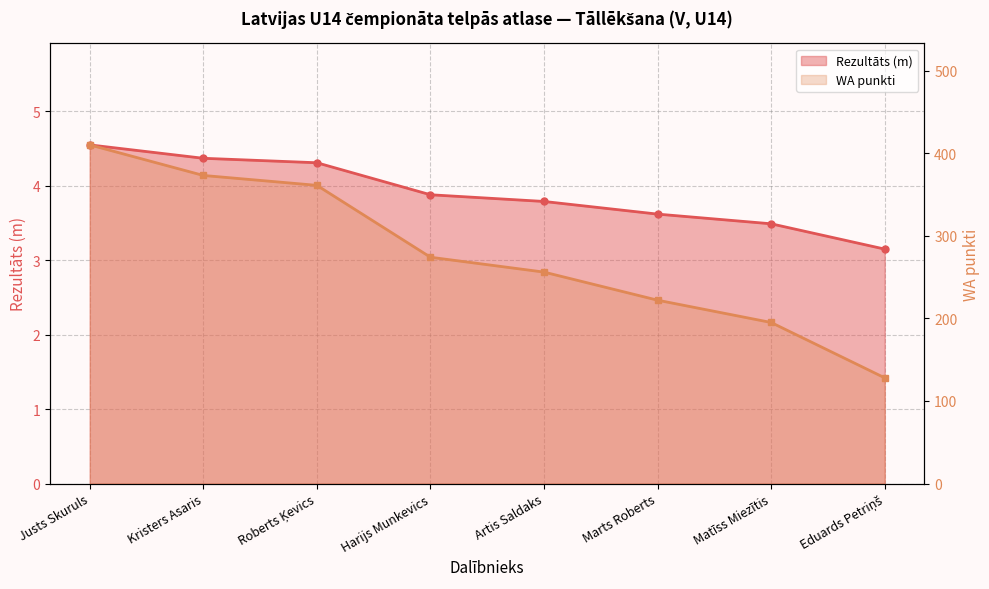

How many data points in WA punkti are less than 274?

4